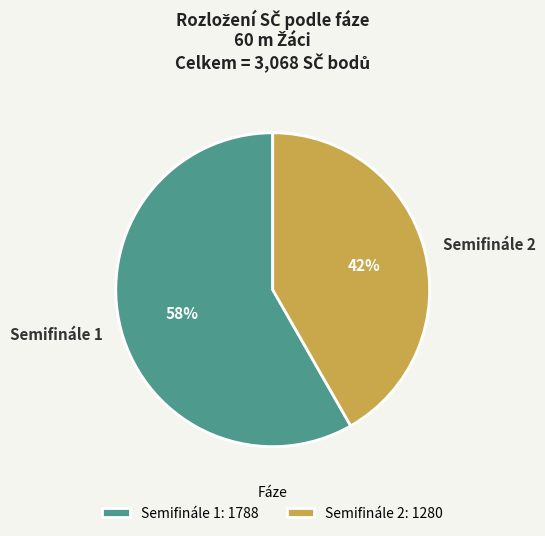

Is there a majority slice in this chart?

Yes